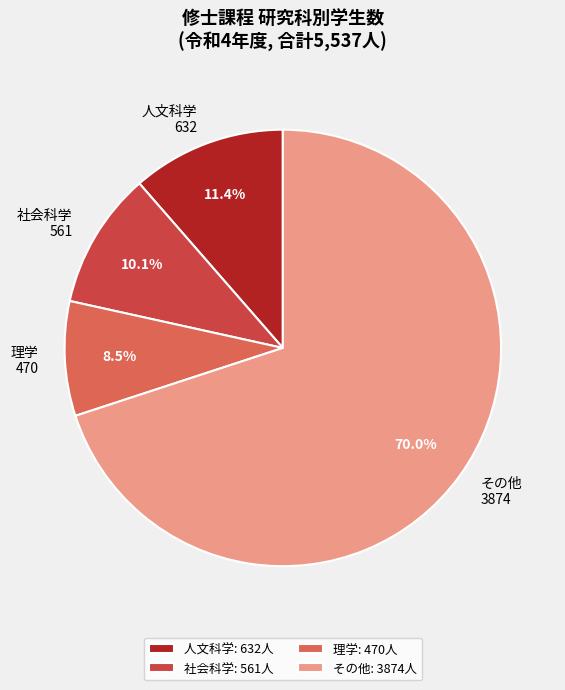

What is the total percentage of その他 3874 and 理学 470?

78.5%